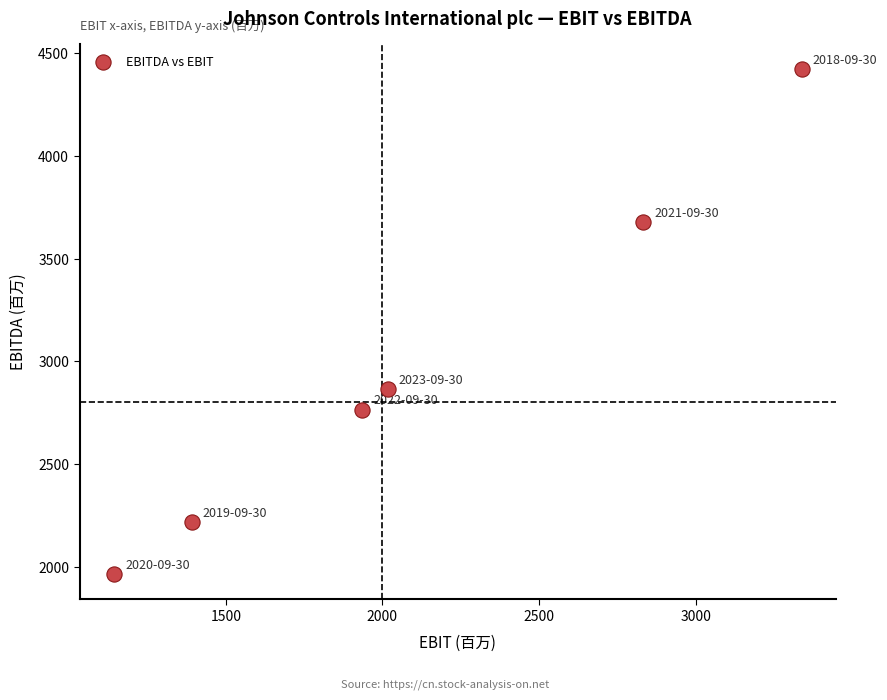

What Y value in the scatter plot is closest to 3194?

2865